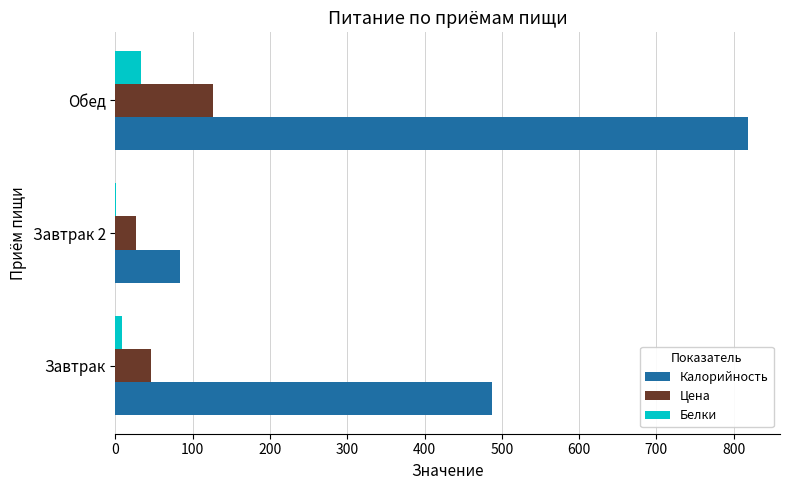

What is the sum of all Цена values?

198.4